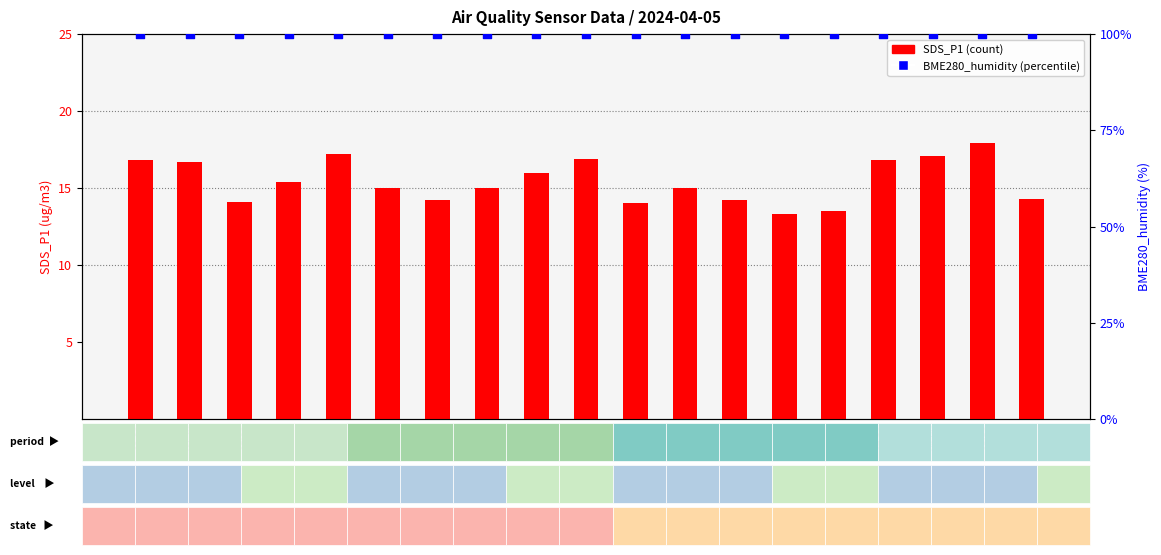

At how many categories does at least one series exceed 36?

19